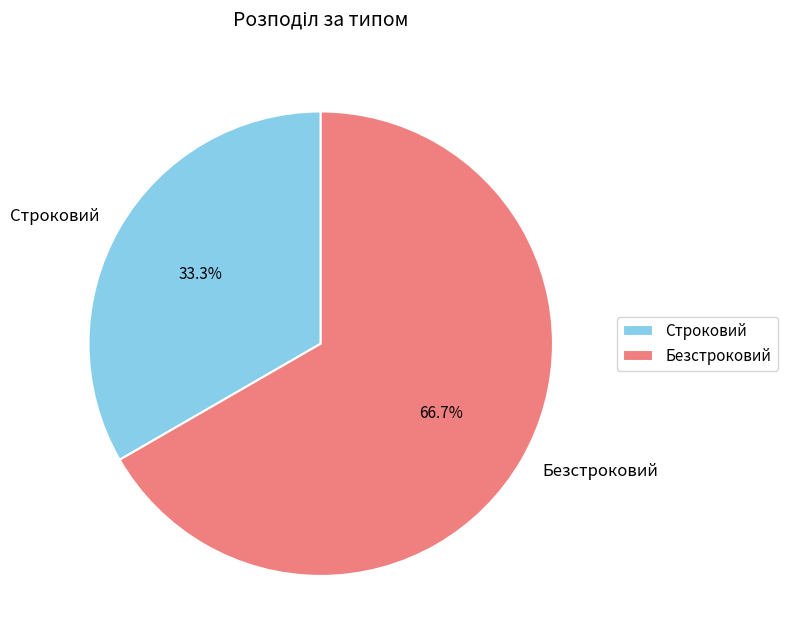

Rank the categories by value from lowest to highest.

Строковий, Безстроковий